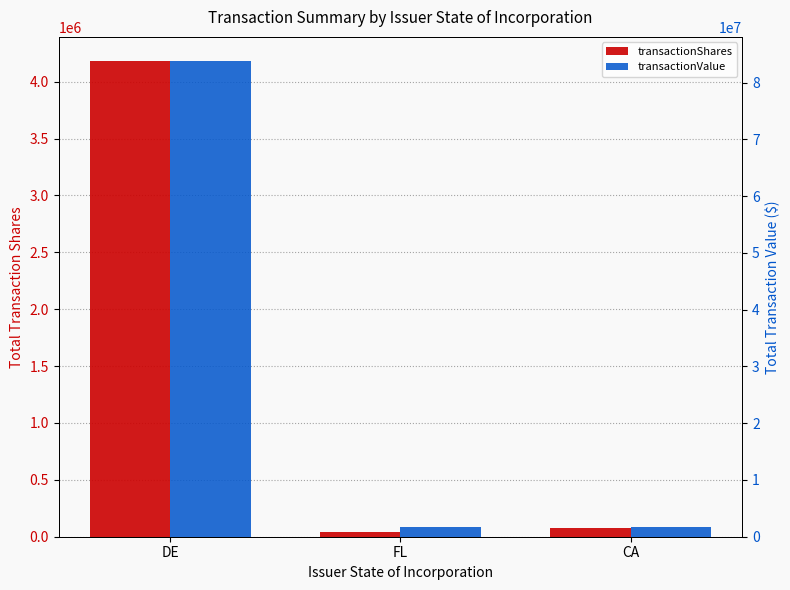

How many values in the transactionValue series are below 1778536?

1